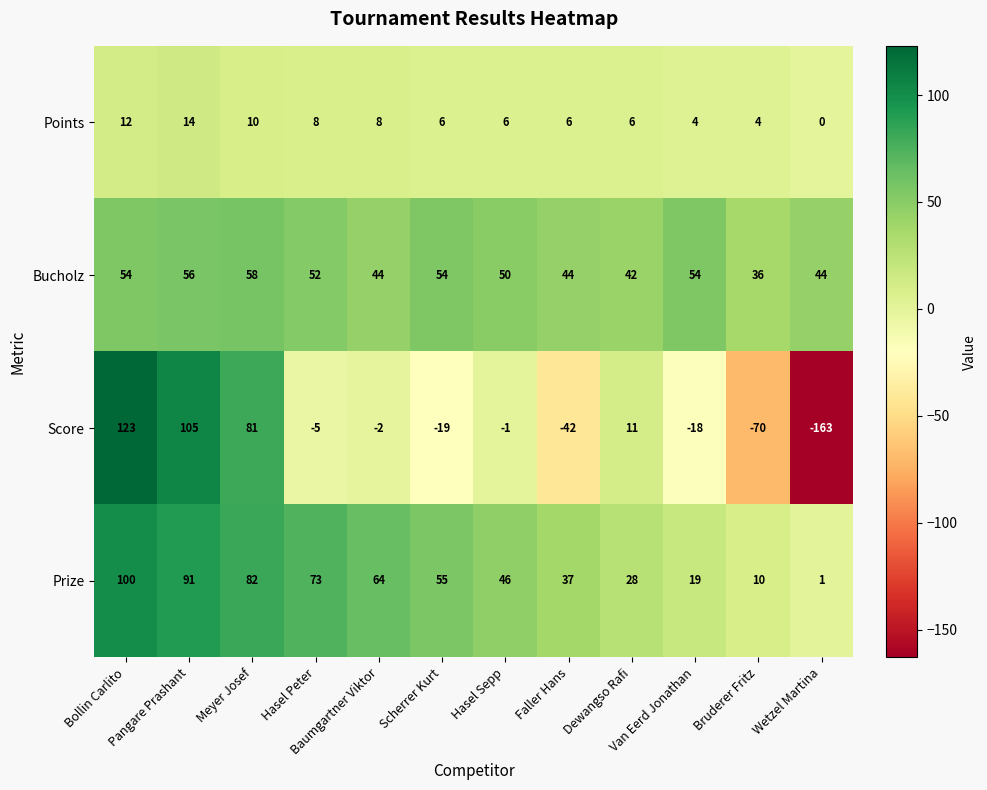

Which series has the largest total across all categories?

Prize